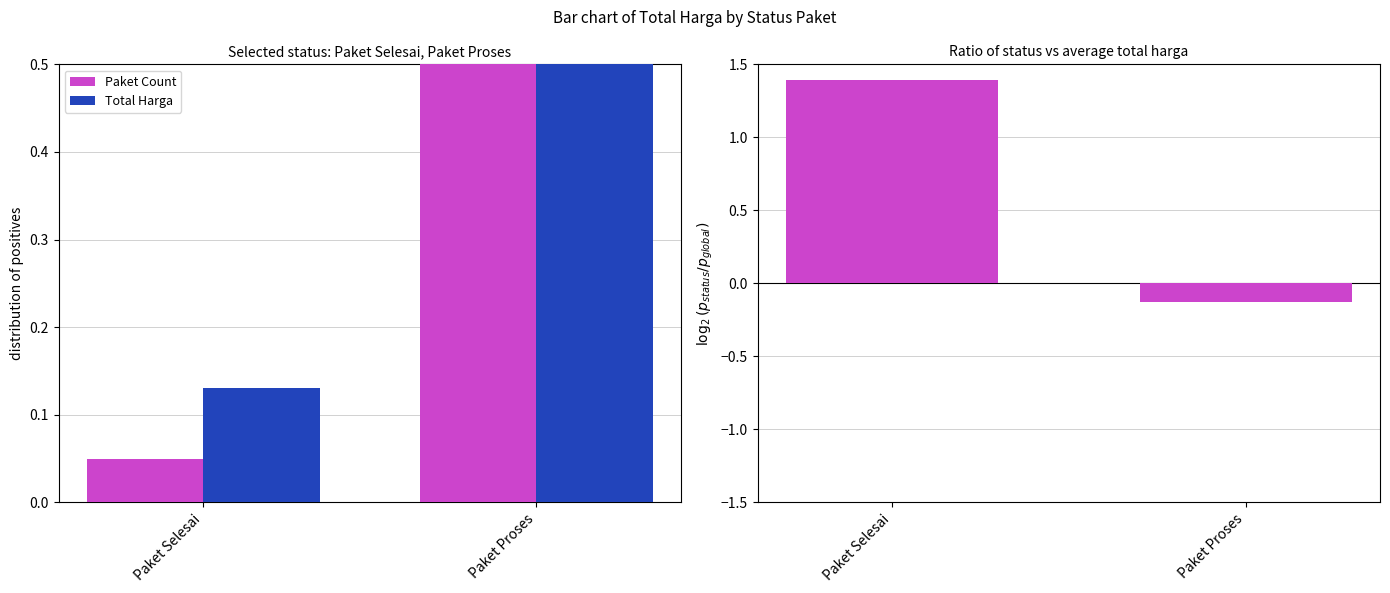

What position from the right is Paket Selesai?

2